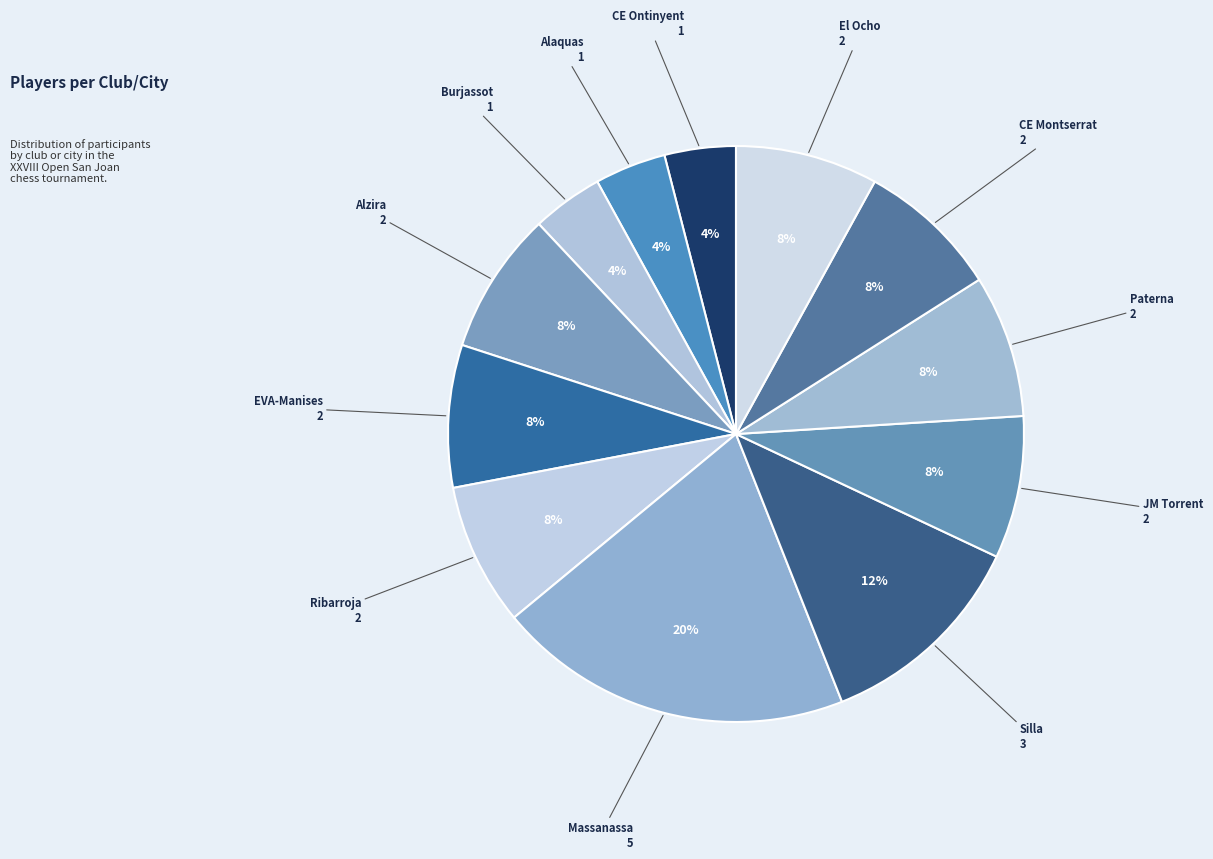

Is it true that El Ocho is 8% of the pie?

True